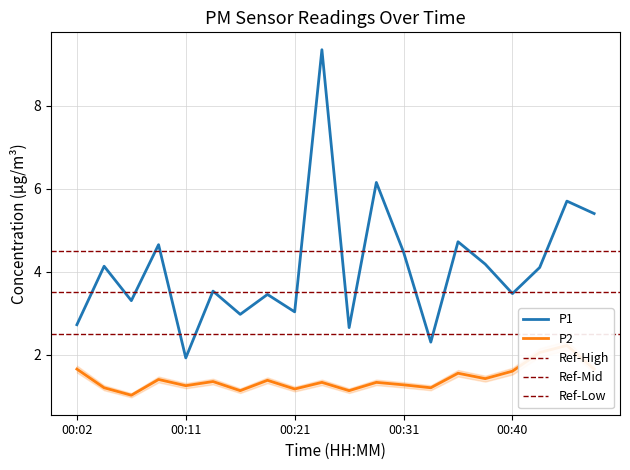

Reading left to right, extract all data points from this chart.

P1: 2.7	4.1	3.3	4.7	1.9	3.5	3.0	3.5	3.0	9.3	2.6	6.2	4.5	2.3	4.7	4.2	3.5	4.1	5.7	5.4
P2: 1.6	1.2	1.0	1.4	1.2	1.4	1.1	1.4	1.2	1.3	1.1	1.3	1.3	1.2	1.6	1.4	1.6	2.0	2.2	1.6